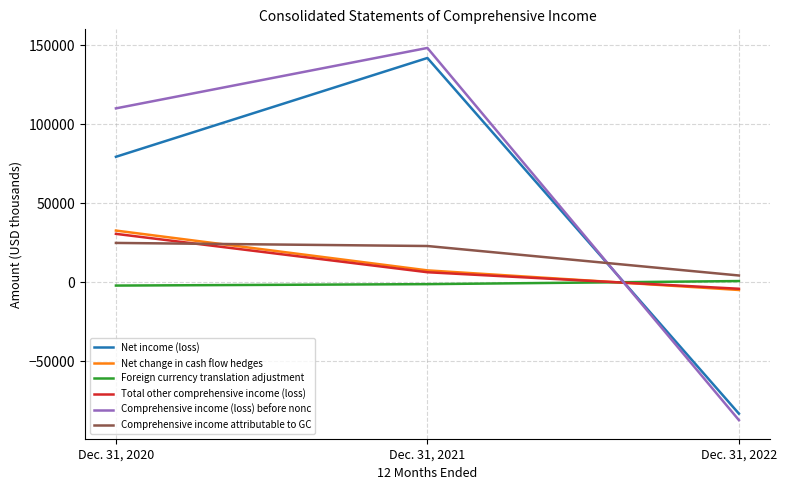

Which series has the widest spread of values?

Comprehensive income (loss) before nonc